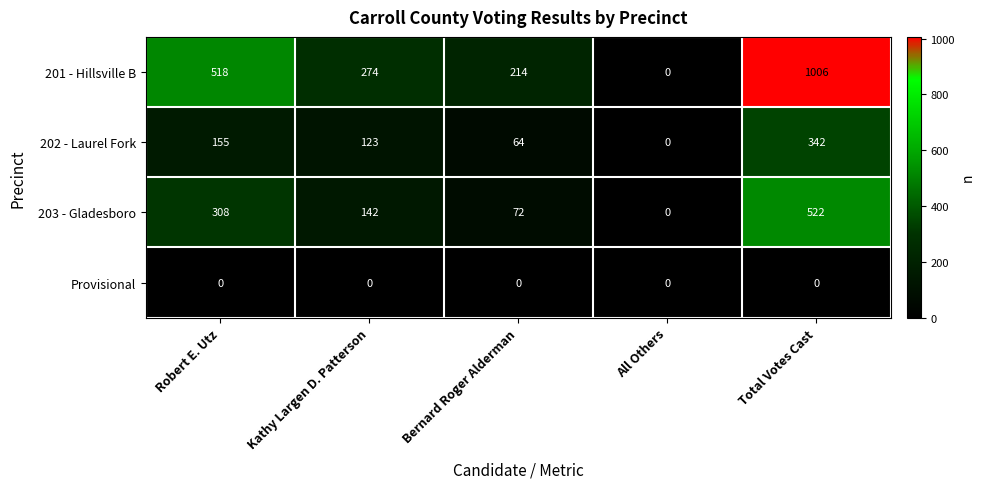

What is the total value across all series at Kathy Largen D. Patterson?

539